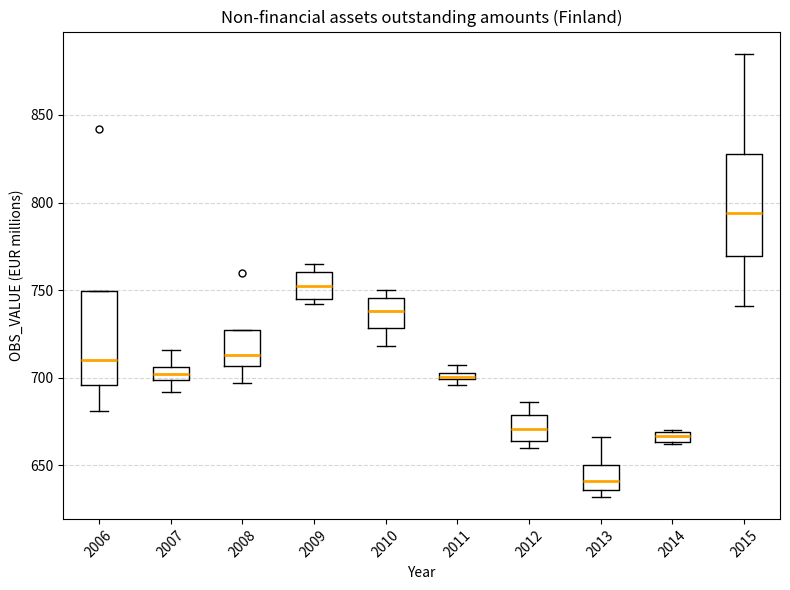

Which box's median line is the highest?

2015